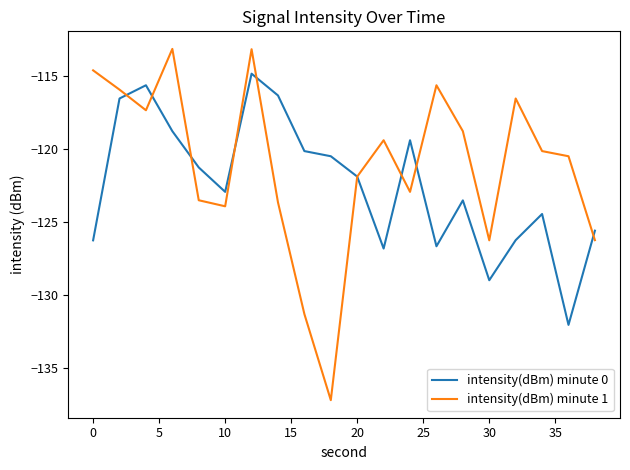

After their last crossing, which series has the higher values: intensity(dBm) minute 0 or intensity(dBm) minute 1?

intensity(dBm) minute 0